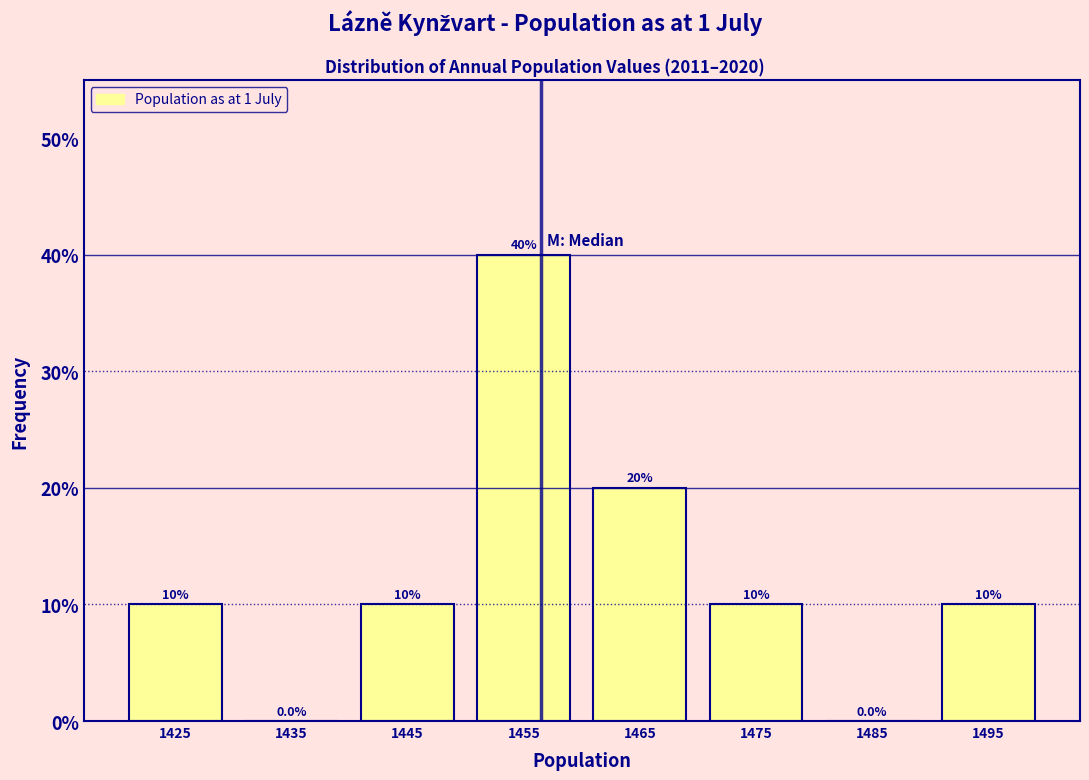

Reading left to right, transcribe this chart: for each bar, give the range it covers on the x-axis and its height.

1420 to 1430: 10.0
1430 to 1440: 0.0
1440 to 1450: 10.0
1450 to 1460: 40.0
1460 to 1470: 20.0
1470 to 1480: 10.0
1480 to 1490: 0.0
1490 to 1500: 10.0